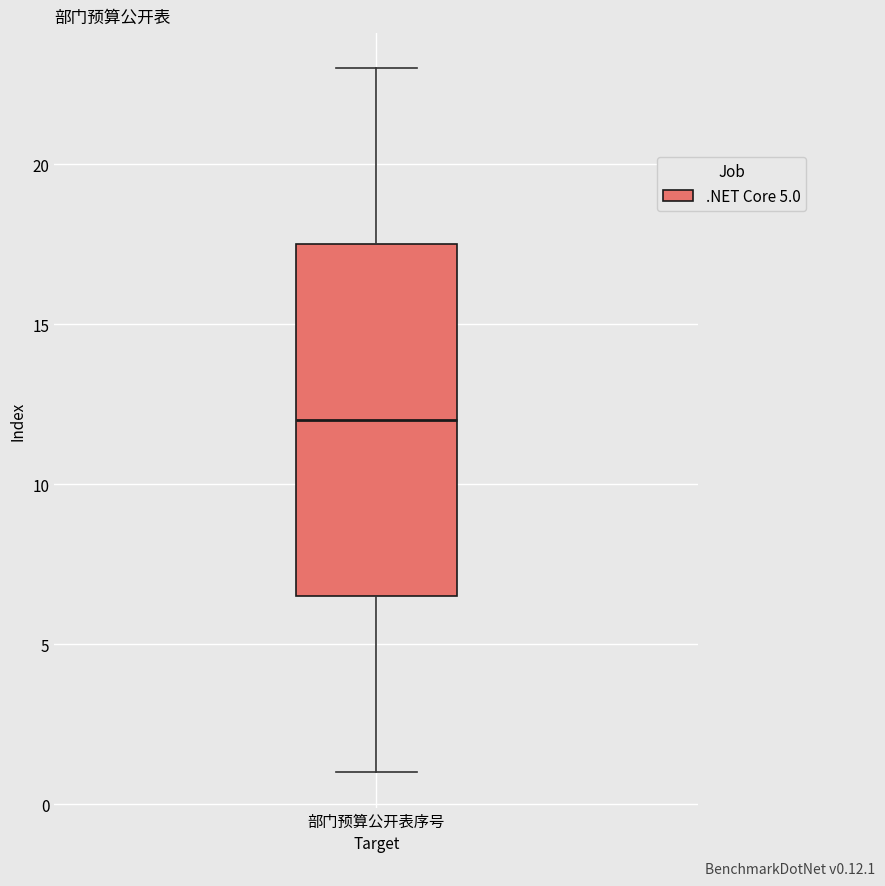

Transcribe this box plot: give where the median line is, the range the box spans, and where the two whiskers end, as read against the y-axis. The values are not printed on the chart, so give them approximately, as read against the axis.

median 12.0, box 6.5 to 17.5, whiskers 1.0 to 23.0